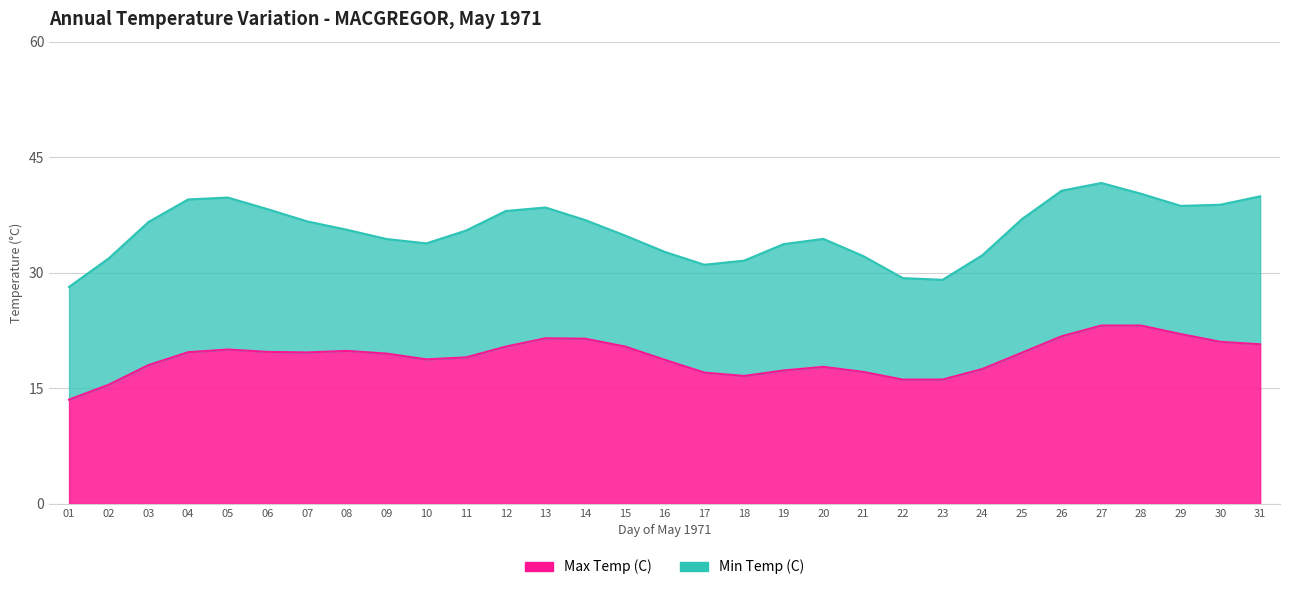

Between 20 and 21, which series saw the biggest shift?

Min Temp (C)